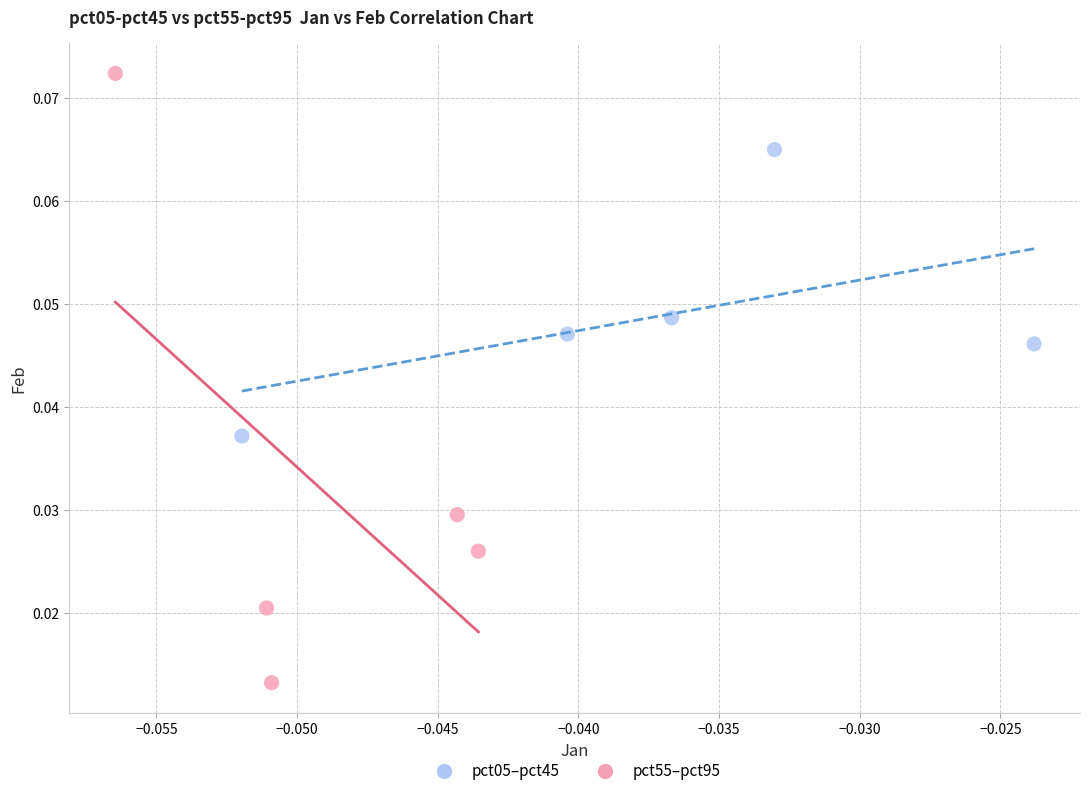

Which series has the widest spread of Y values?

pct55–pct95